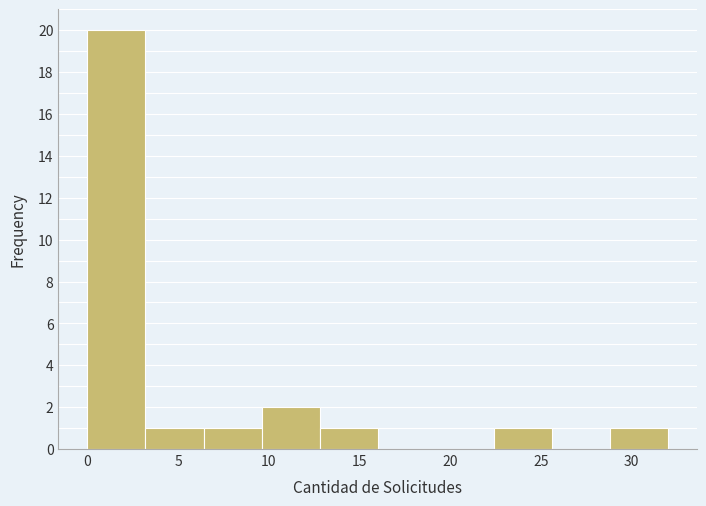

Reading left to right, transcribe this chart: for each bar, give the range it covers on the x-axis and its height. Neither the bar edges nor the heights are printed on the chart, so give them approximately, as read against the axes.

0.0 to 3.2: 20
3.2 to 6.4: 1
6.4 to 9.6: 1
9.6 to 12.8: 2
12.8 to 16.0: 1
16.0 to 19.2: 0
19.2 to 22.4: 0
22.4 to 25.6: 1
25.6 to 28.8: 0
28.8 to 32.0: 1